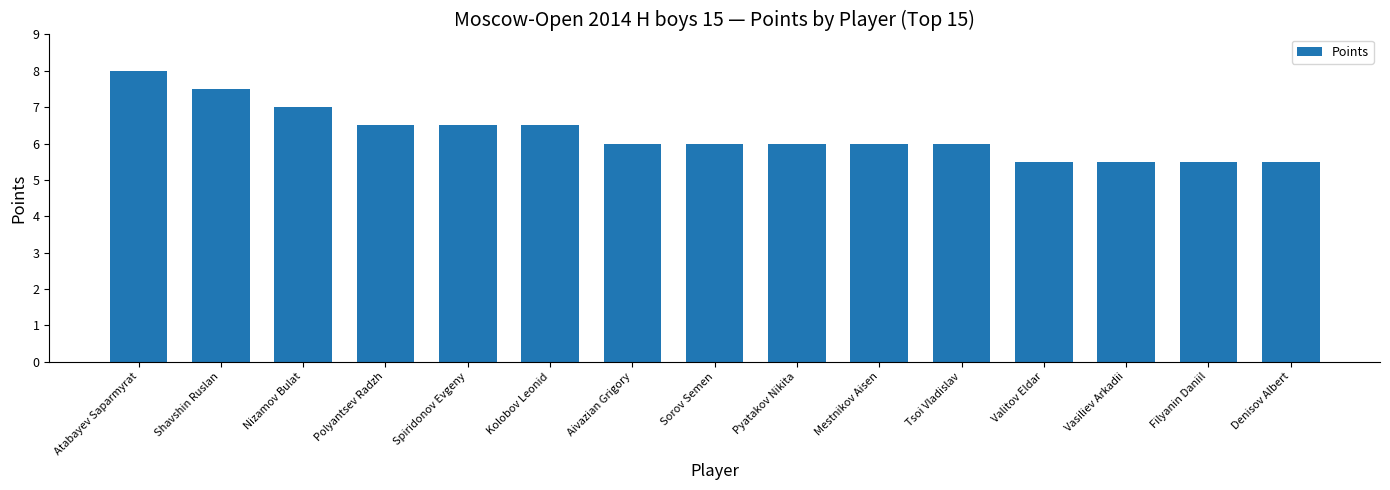

Is it true that the value at Kolobov Leonid is 6.5?

True